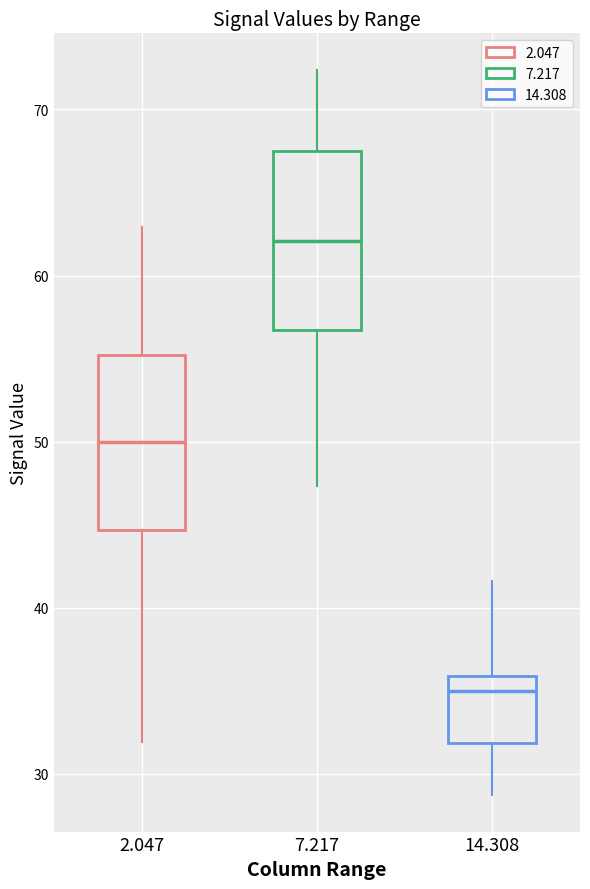

Where is the lower edge of the box at x = 14.308 on the y-axis? The values are not printed on the chart, so give them approximately, as read against the axis.

32